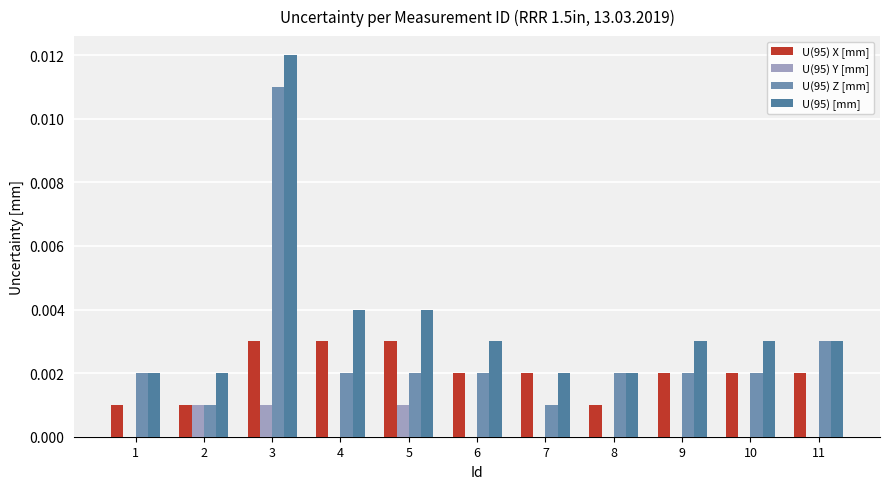

Which series changed the most between 1 and 6?

U(95) X [mm]